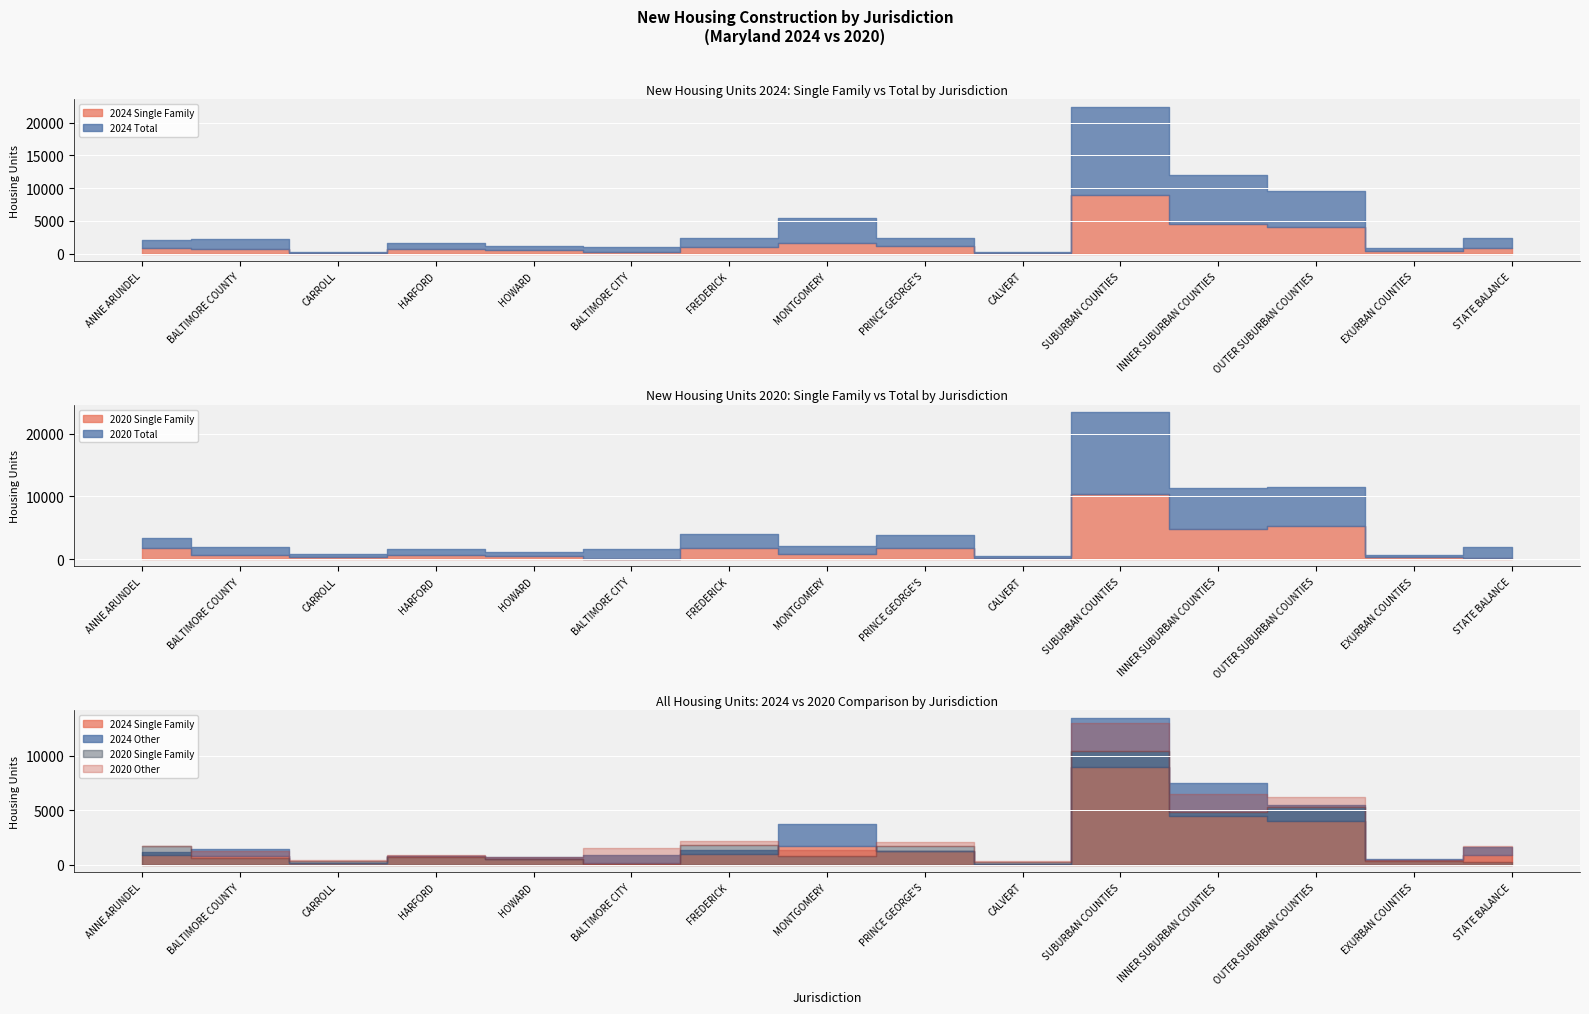

What is the label of the 1st point from the right?

STATE BALANCE